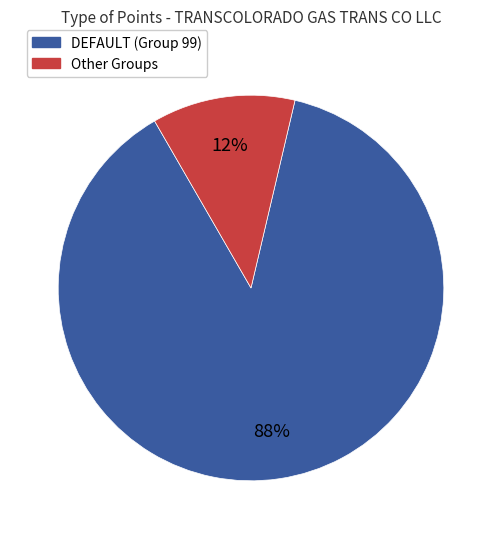

Is there any slice that represents more than half of the pie?

Yes